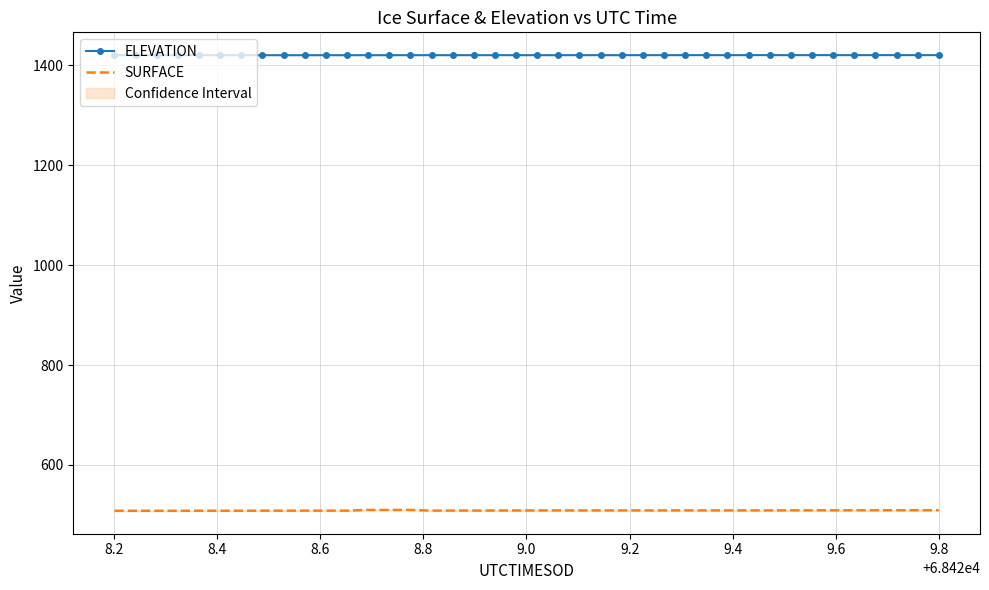

What are all the series names shown in the legend?

ELEVATION, SURFACE